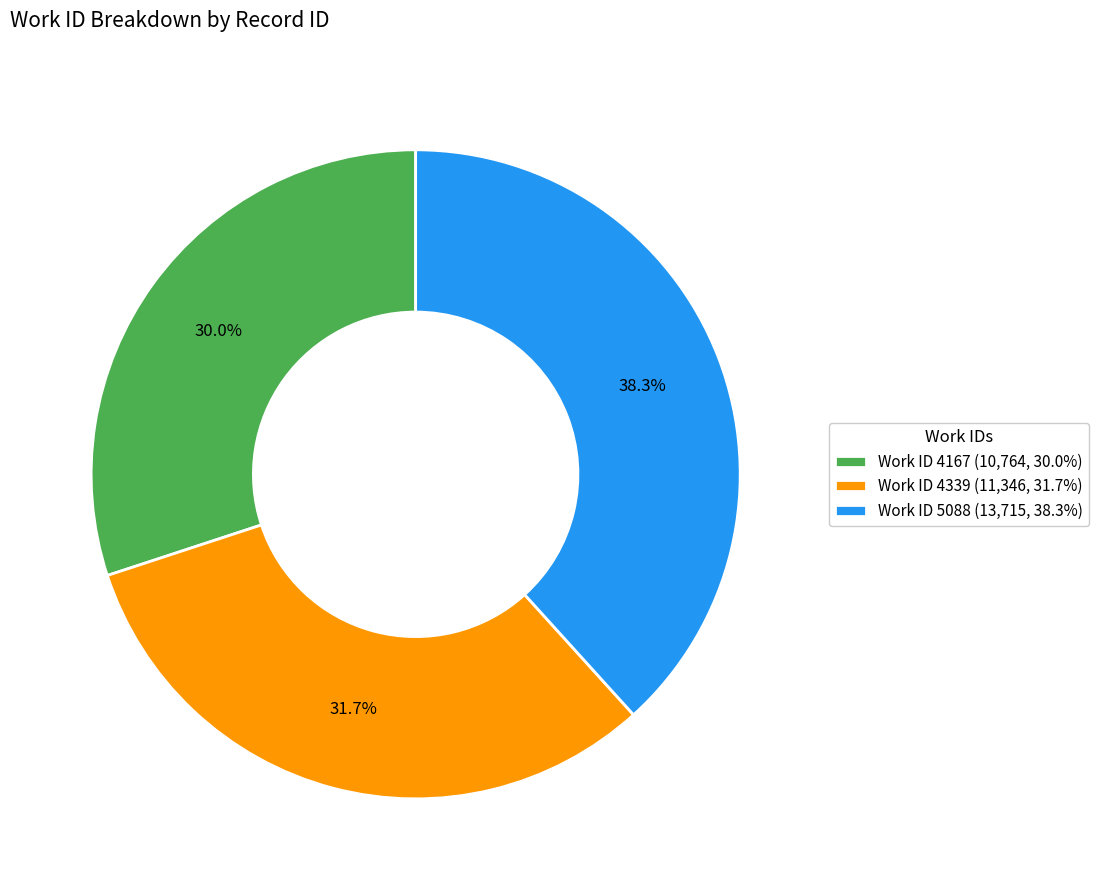

Combined, what portion of the pie is Work ID 4167 (10,764, 30.0%) and Work ID 5088 (13,715, 38.3%)?

68.3%